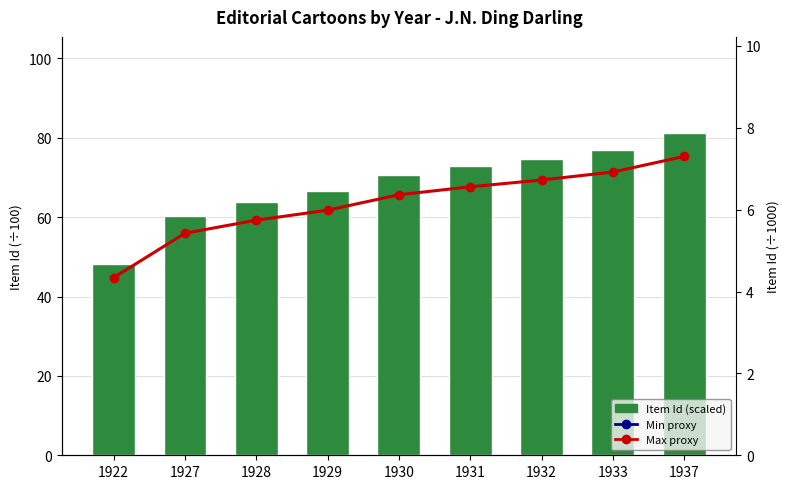

What is the value of the Item Id (scaled) bar at the 9th from the left?

81.1